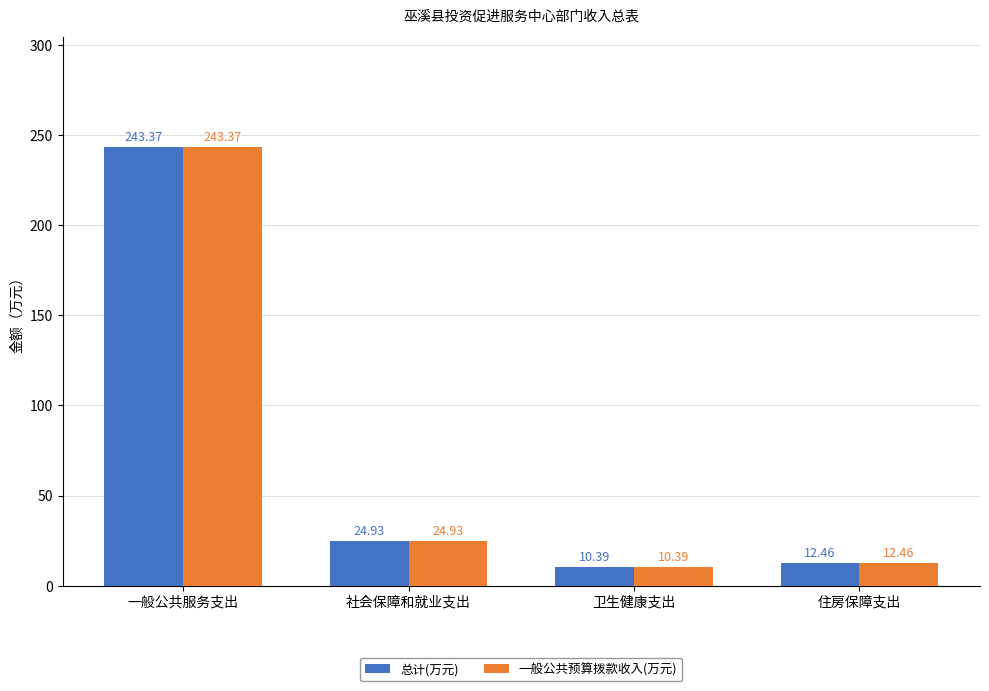

The value of 一般公共预算拨款收入(万元) at 一般公共服务支出 is 243.4. True or false?

True